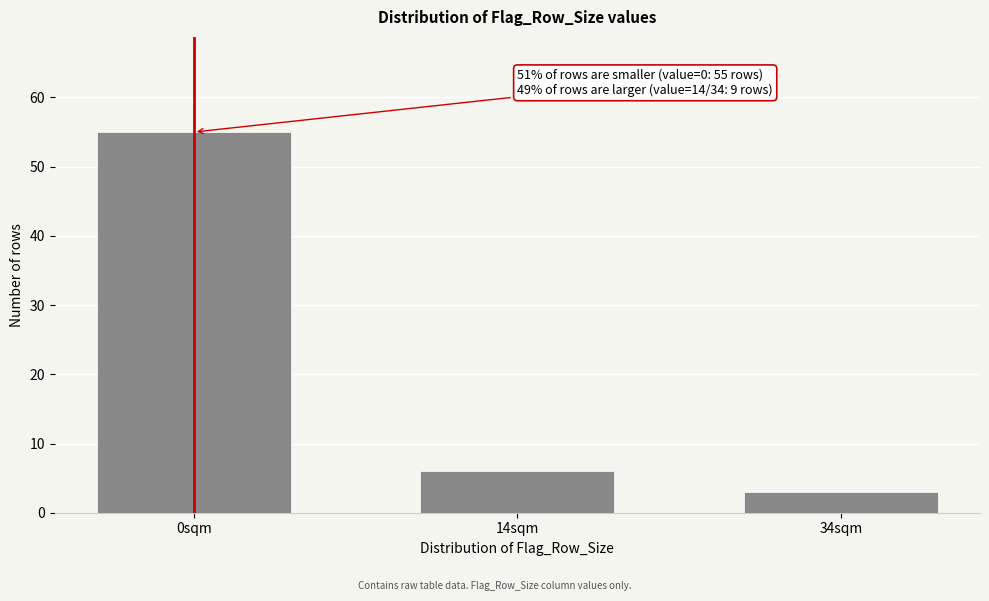

Reading left to right, list all the values displayed in this chart.

0sqm=55	14sqm=6	34sqm=3